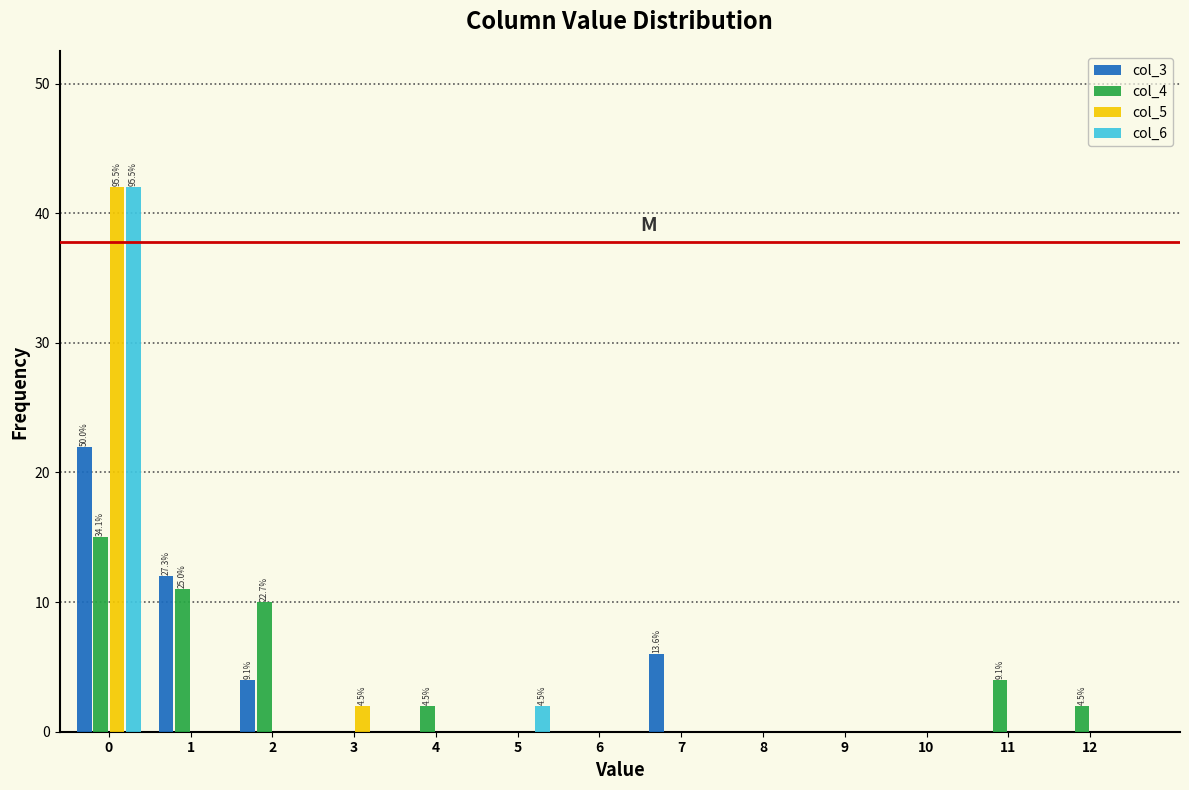

The col_3 series shows 22 at 0. True or false?

True